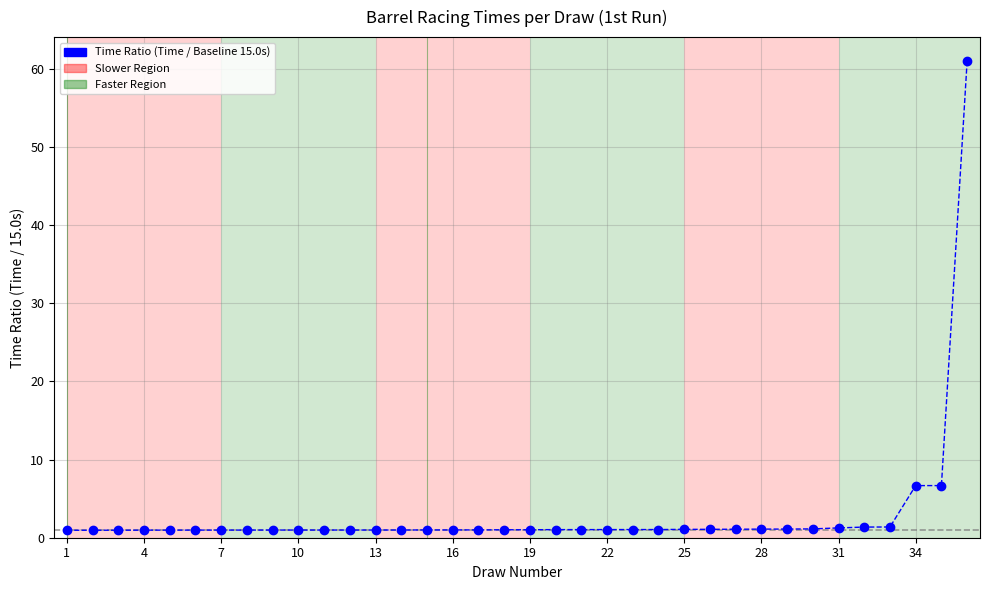

What is the average value?

3.0